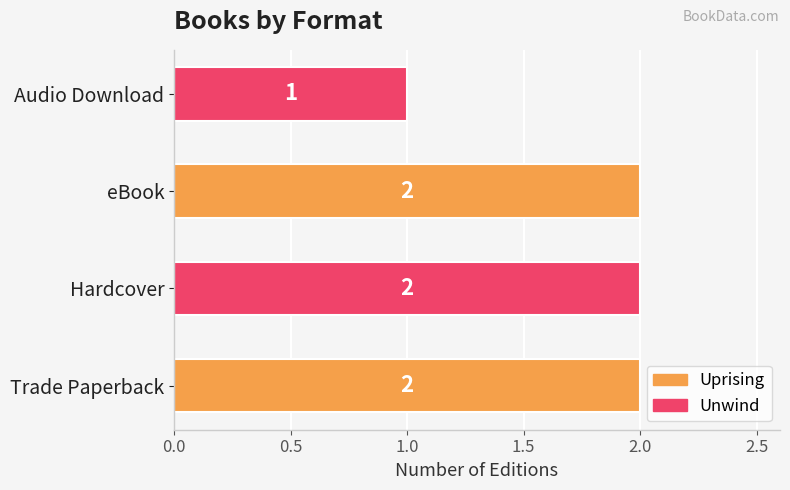

How many values are between 2 and 3?

3